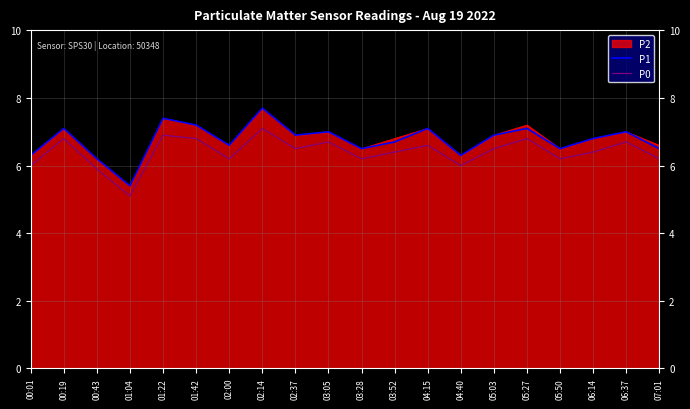

Which series changed the most between 02:14 and 06:37?

P1